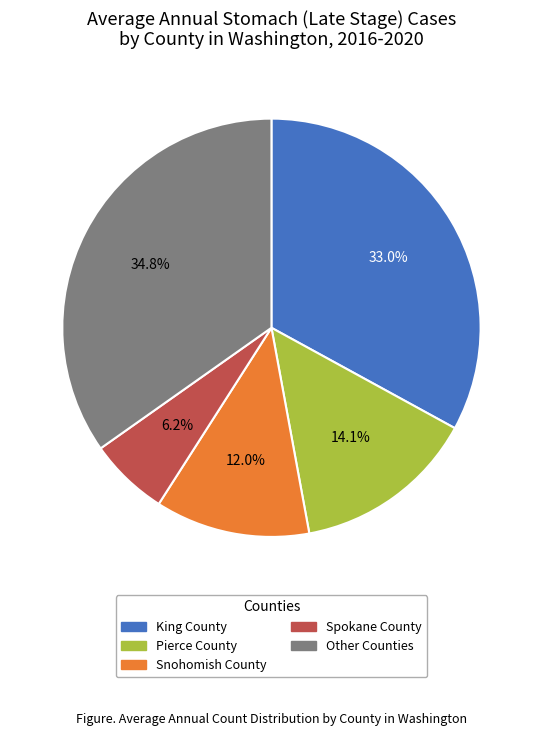

How many segments does this pie chart have?

5